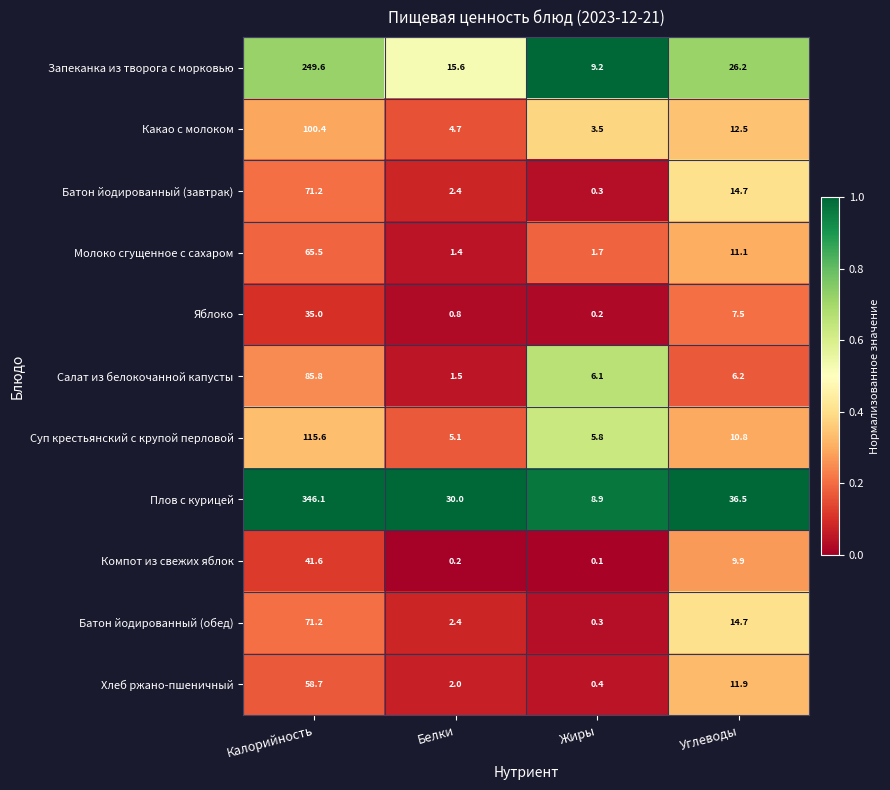

How many series are shown in this chart?

11